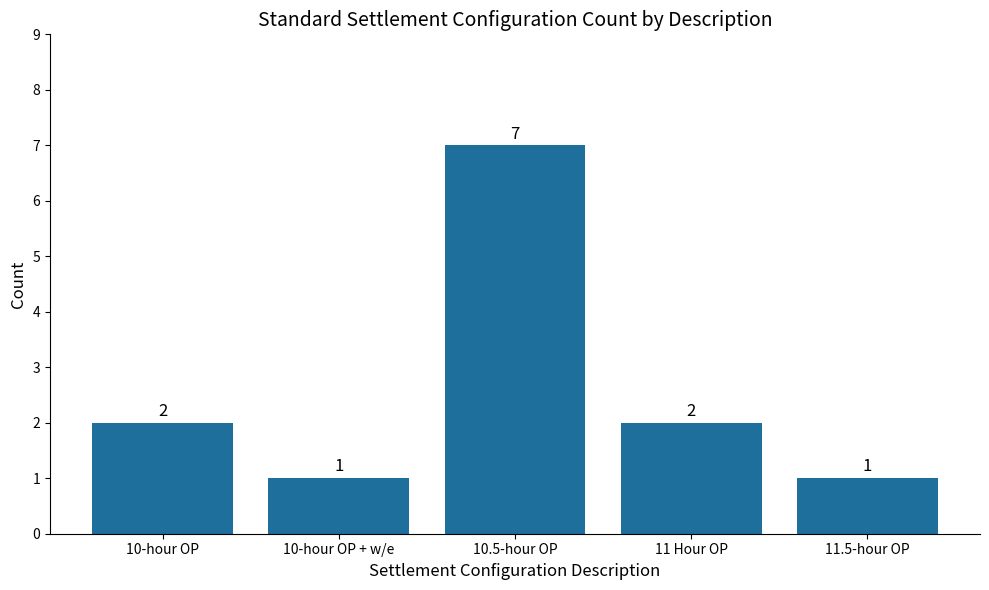

How many values are between 1 and 2?

4